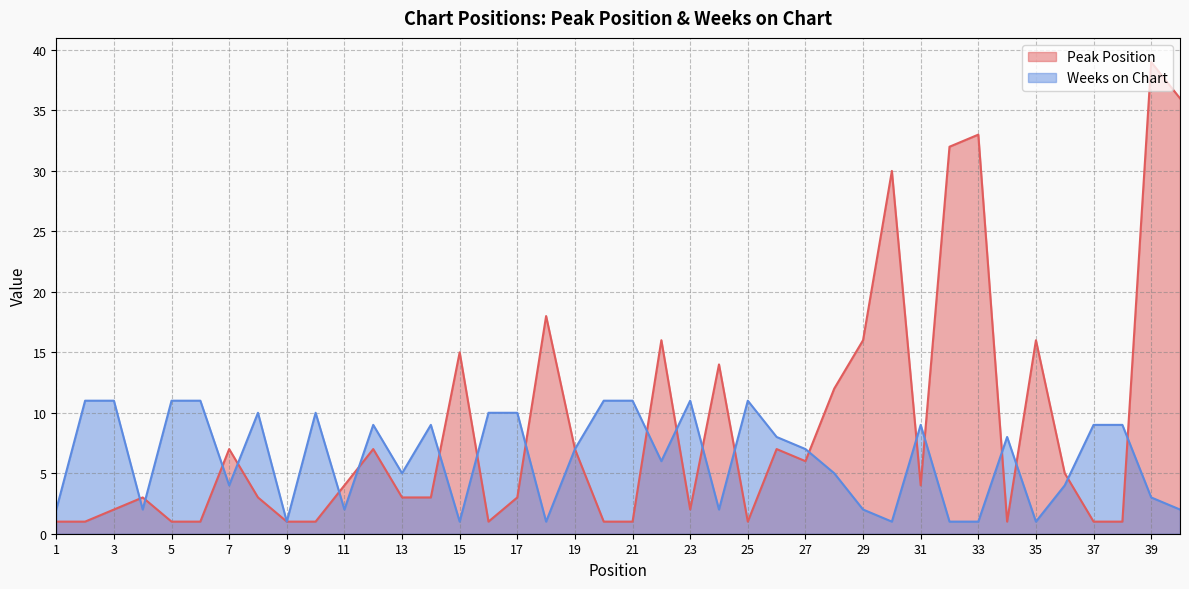

What is the value of the Weeks on Chart point at the 10th from the left?

10